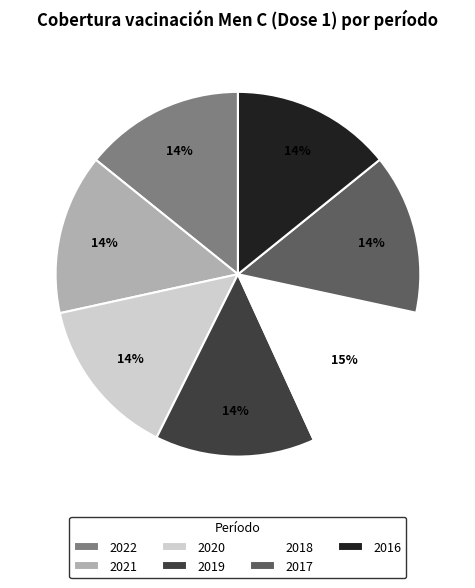

How many segments does this pie chart have?

7